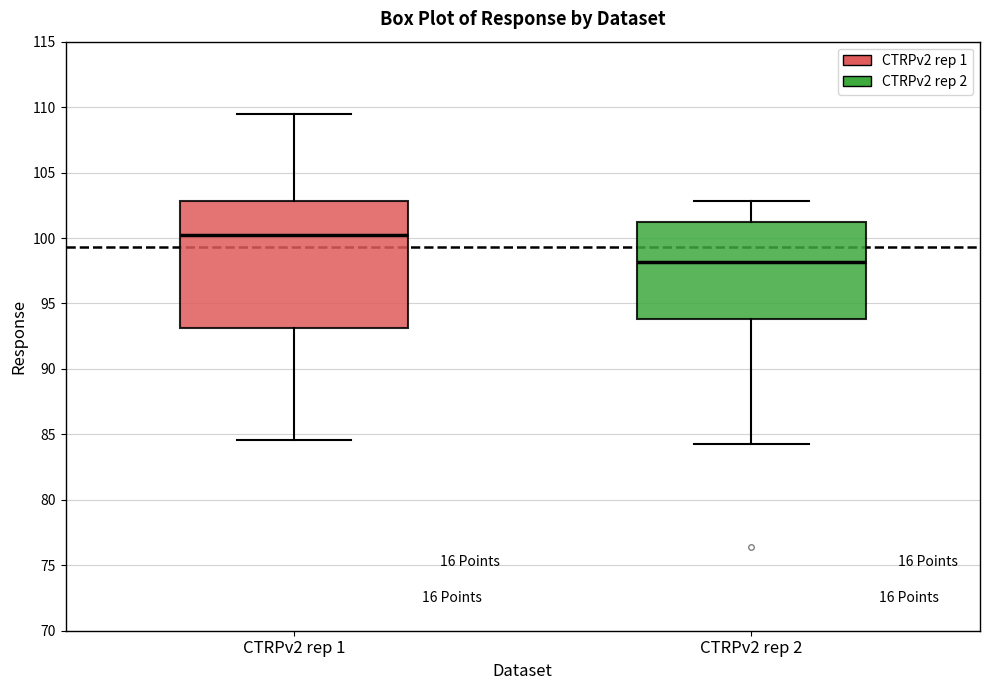

Which box's median line is the lowest?

CTRPv2 rep 2